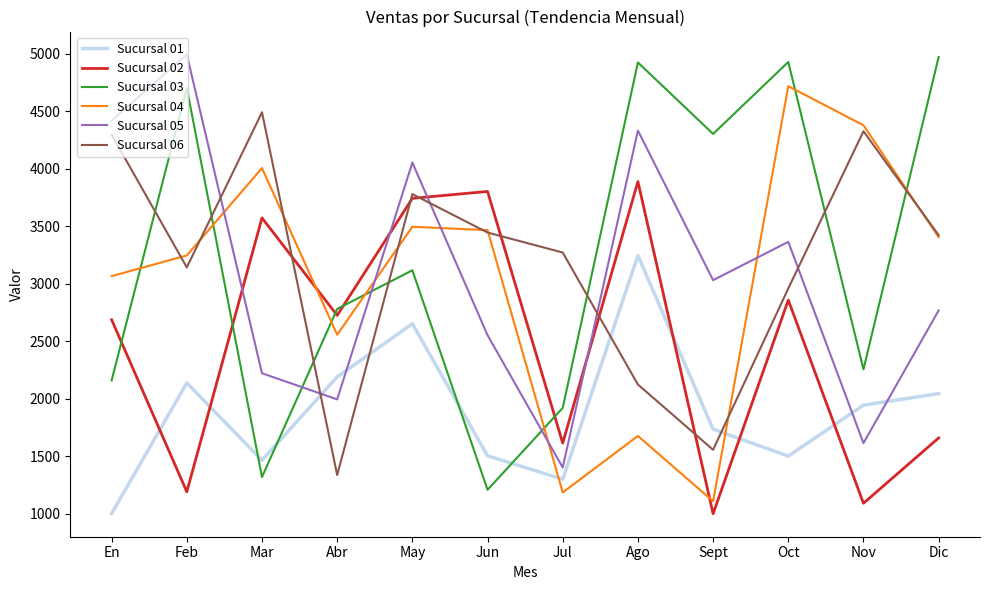

Between Ago and Oct, which series saw the biggest shift?

Sucursal 04